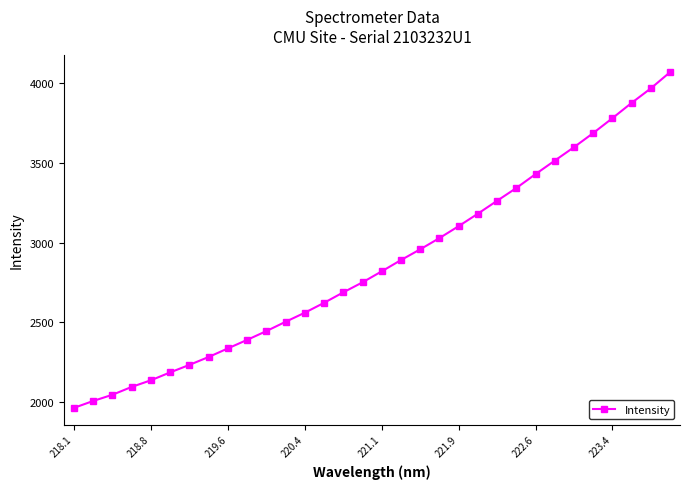

What is the greatest value displayed?

4068.8